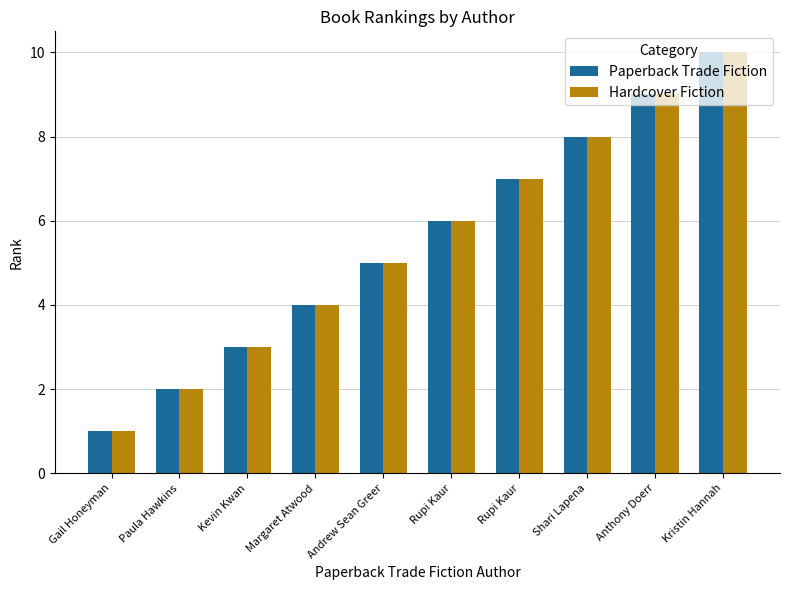

How many values in the Paperback Trade Fiction series are below 6?

5